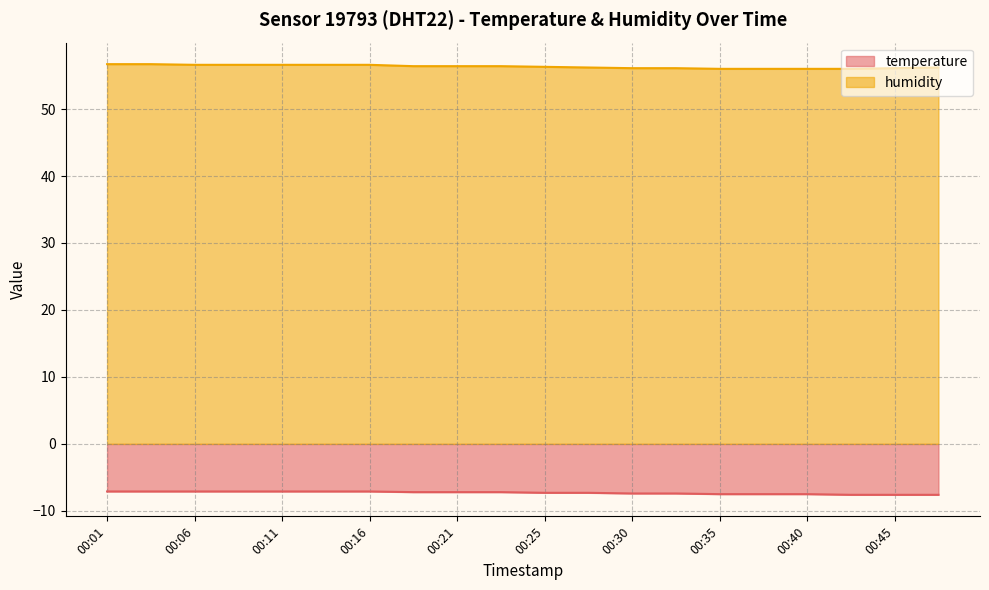

What value does the temperature series have at 00:47?

-7.6